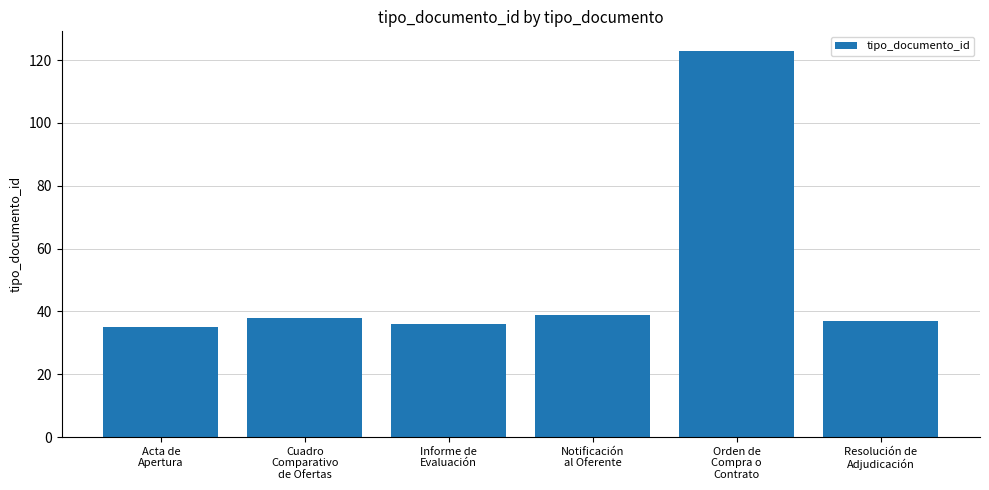

Reading left to right, transcribe all the data shown in this chart.

35	38	36	39	123	37